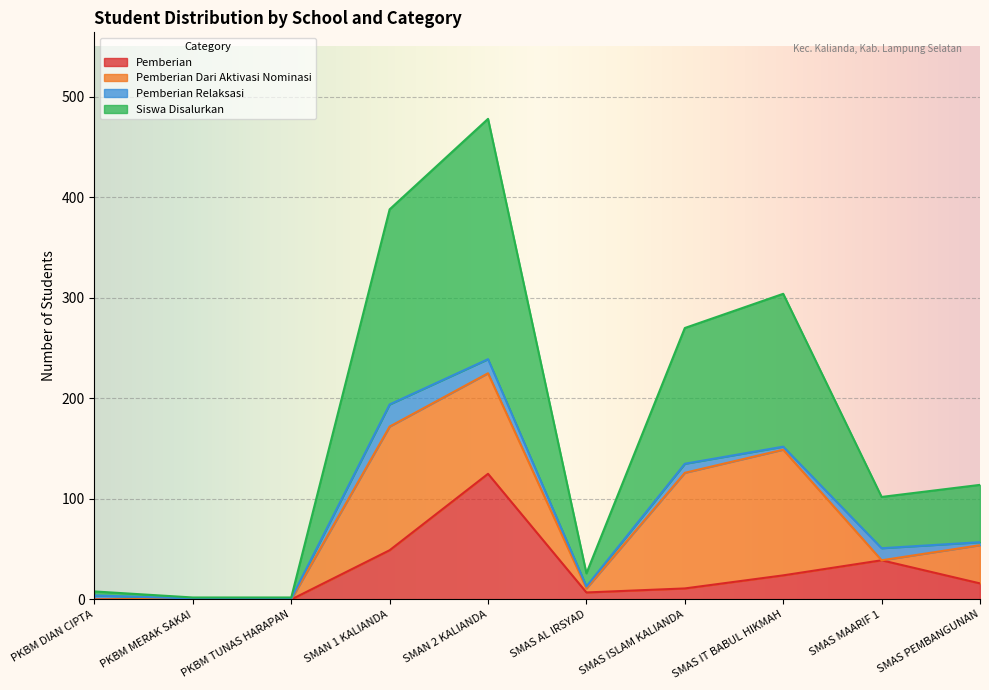

True or false: Pemberian and Siswa Disalurkan cross at least once.

False